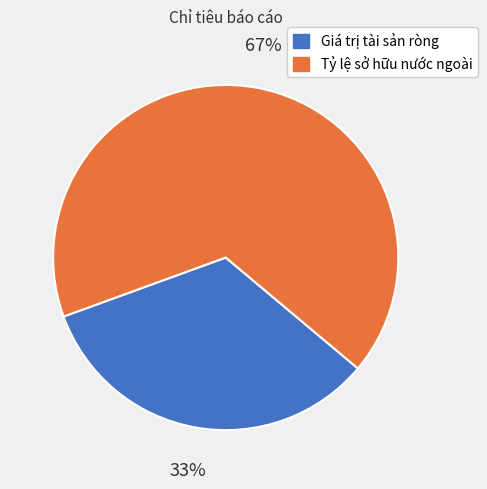

How many slices are in this pie chart?

2